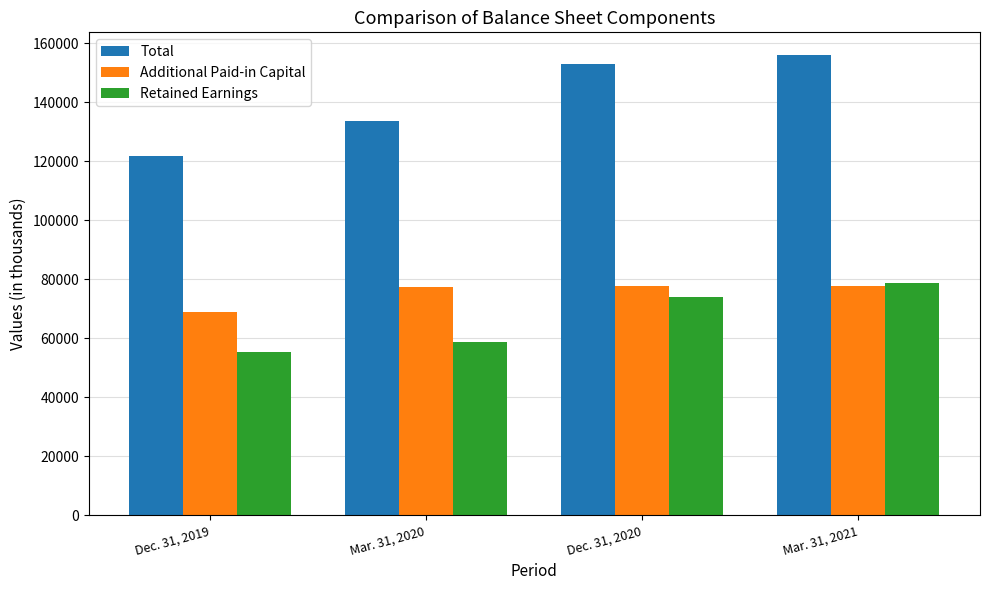

What is the label of the 1st bar from the right?

Mar. 31, 2021